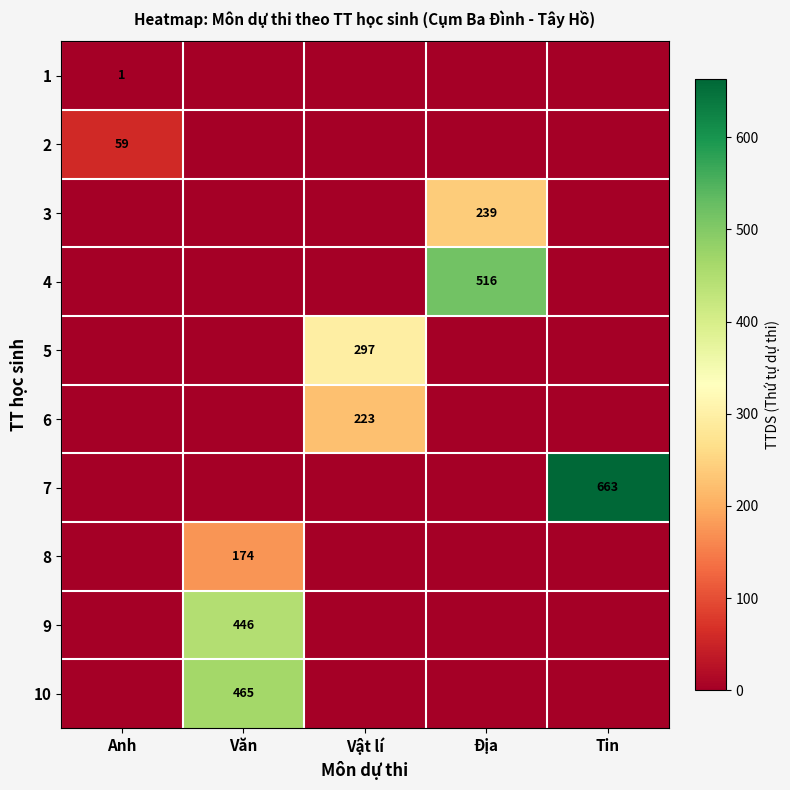

The value of 8 at Văn is 174. True or false?

True